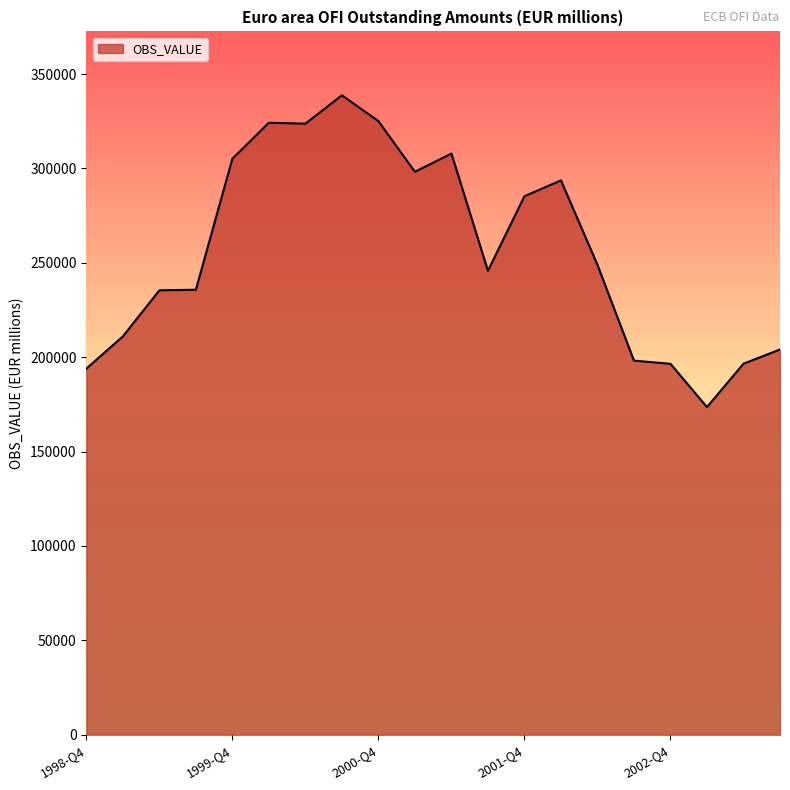

What is the difference between the maximum and minimum values?

165159.9